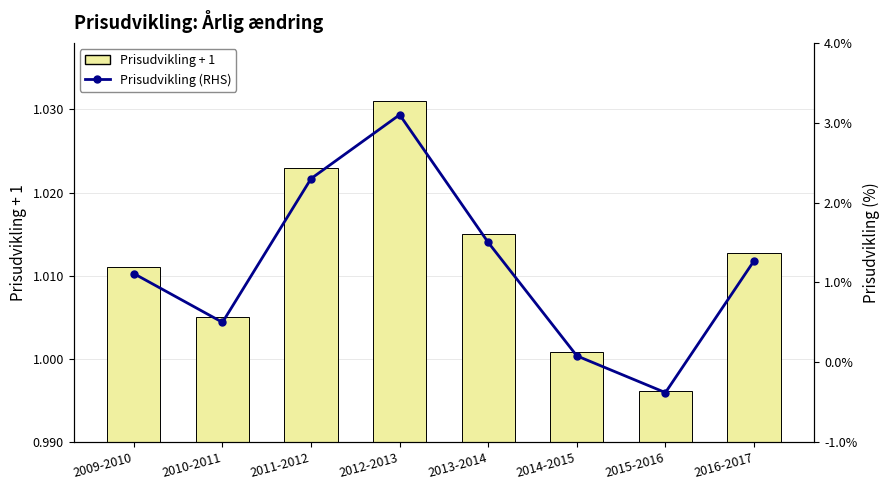

What is the difference between the highest and lowest values at 2012-2013?

1.0